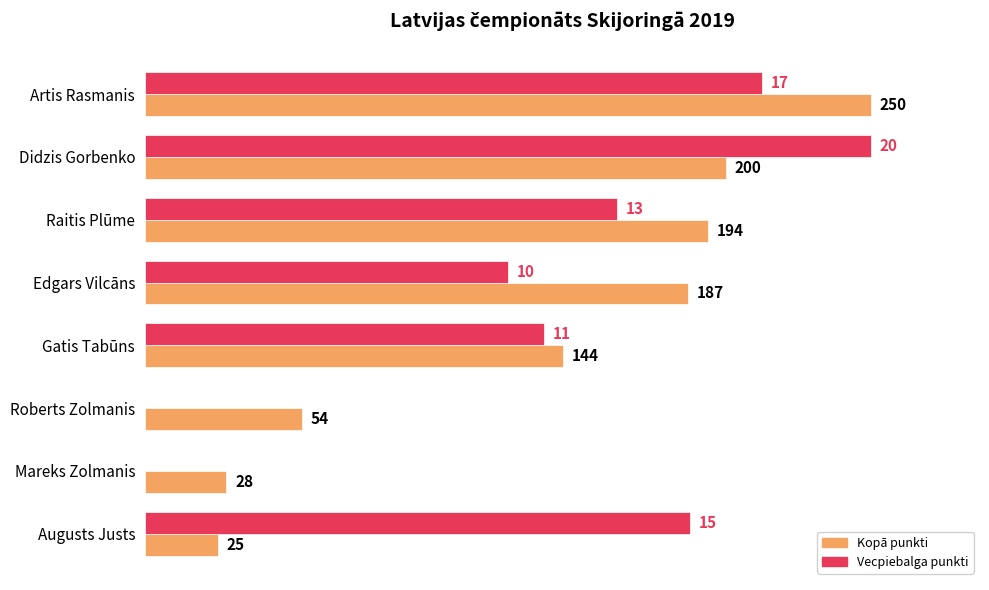

At which category is the sum across all series the highest?

Artis Rasmanis